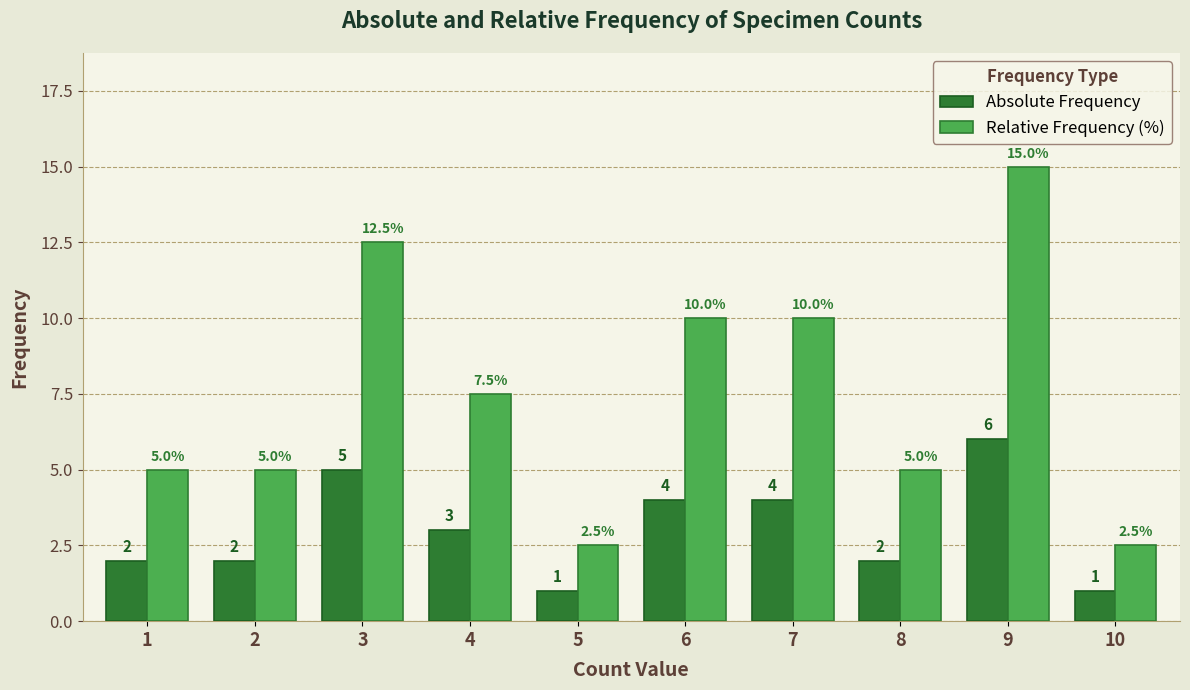

What is the sum of the Absolute Frequency values at 2 and 3?

7.0